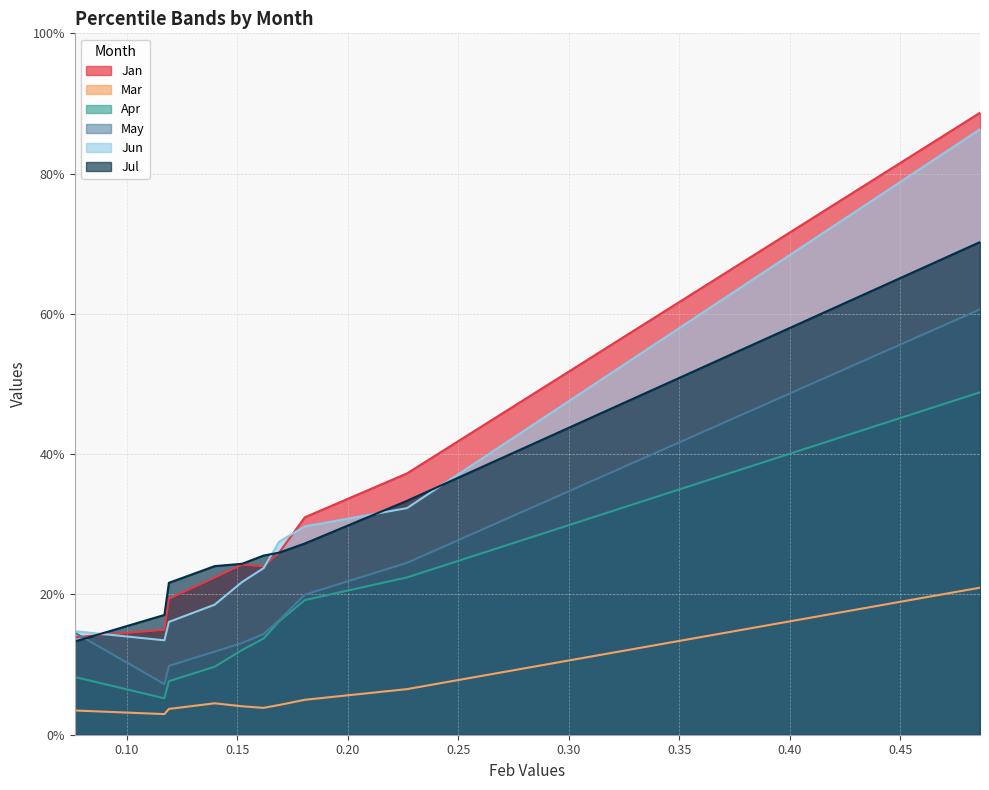

What is the value of the Jul point at the 5th from the left?

0.2